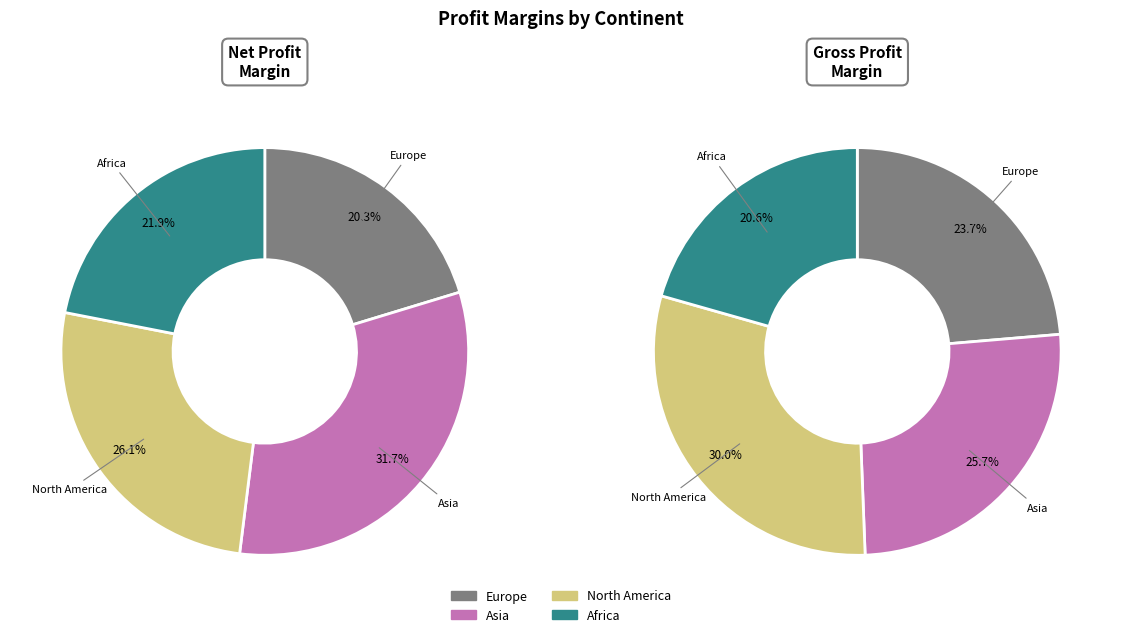

Rank the categories by value from lowest to highest.

Africa, Europe, North America, Asia